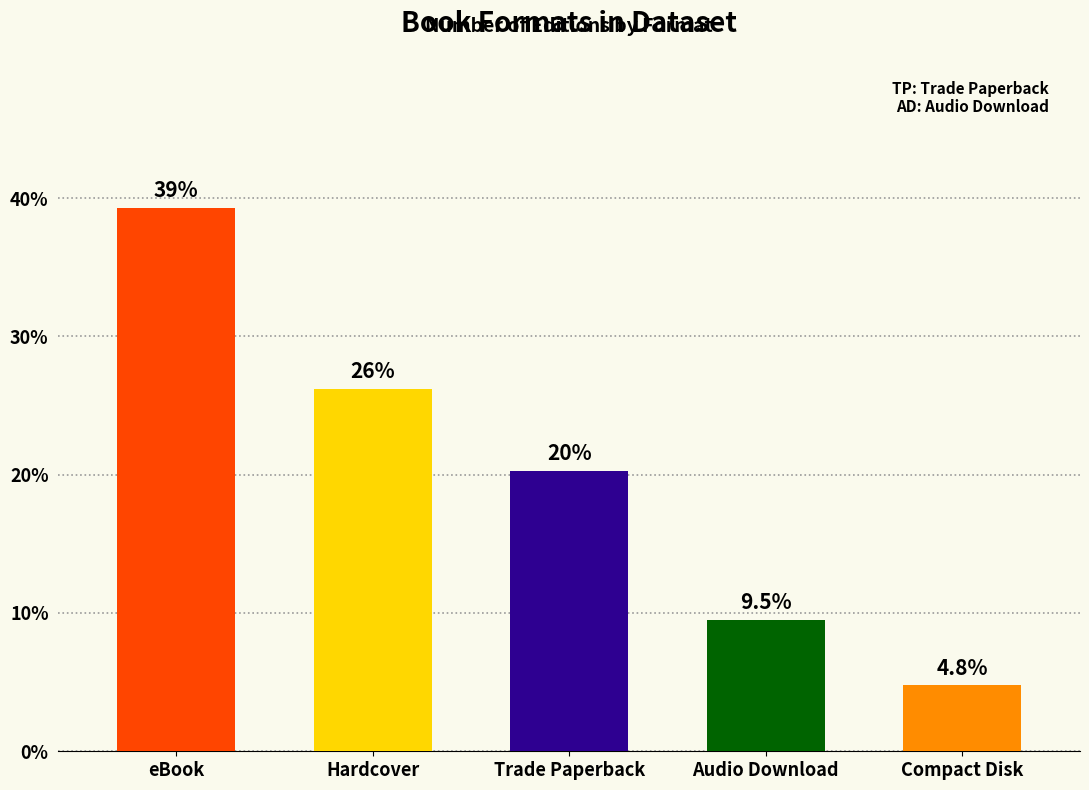

Does the chart contain any negative values?

No